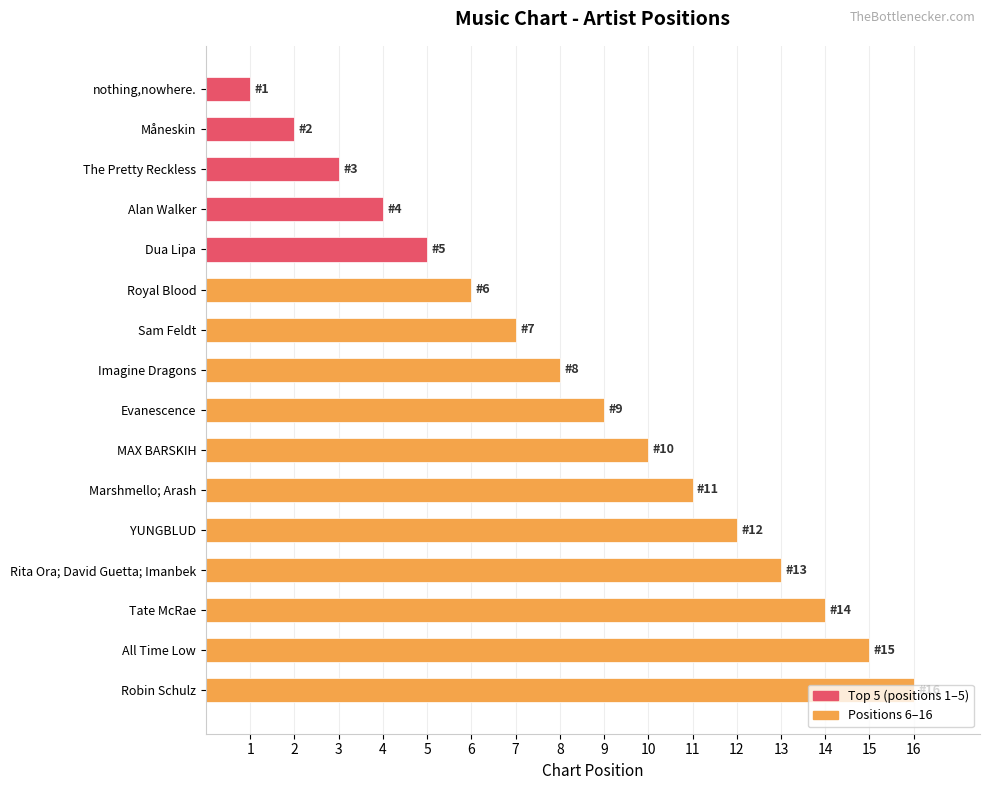

Which category has the highest value across all series?

Robin Schulz